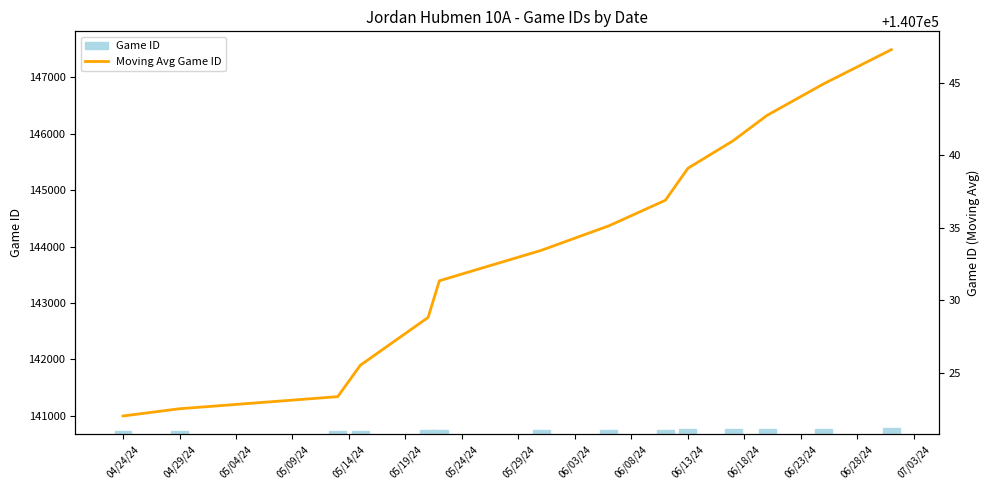

Count the number of categories in the chart.

14